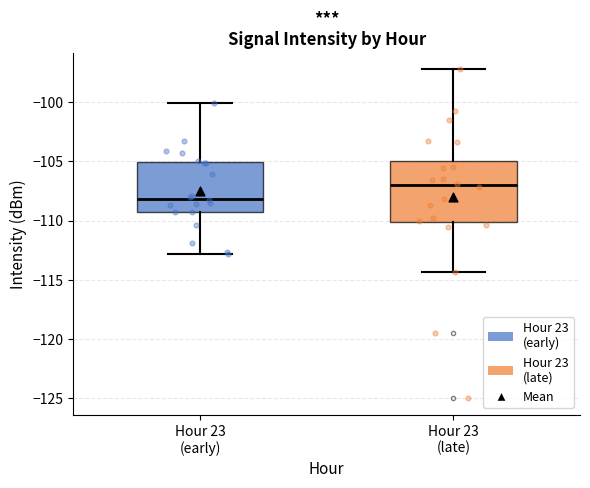

Comparing the boxes themselves (not the whiskers), which one is the tallest?

Hour 23 (late)